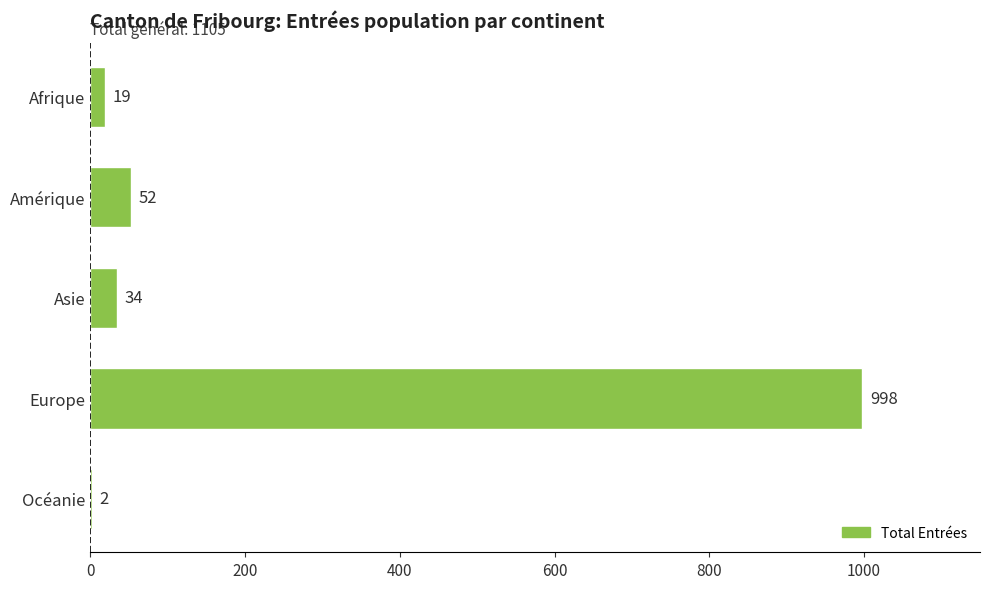

Reading top to bottom, list all the values displayed in this chart.

Afrique=19	Amérique=52	Asie=34	Europe=998	Océanie=2